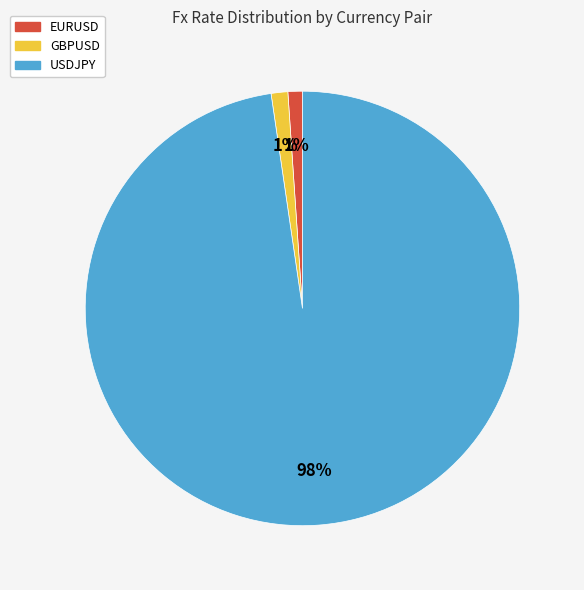

Is it true that GBPUSD is 1% of the pie?

True